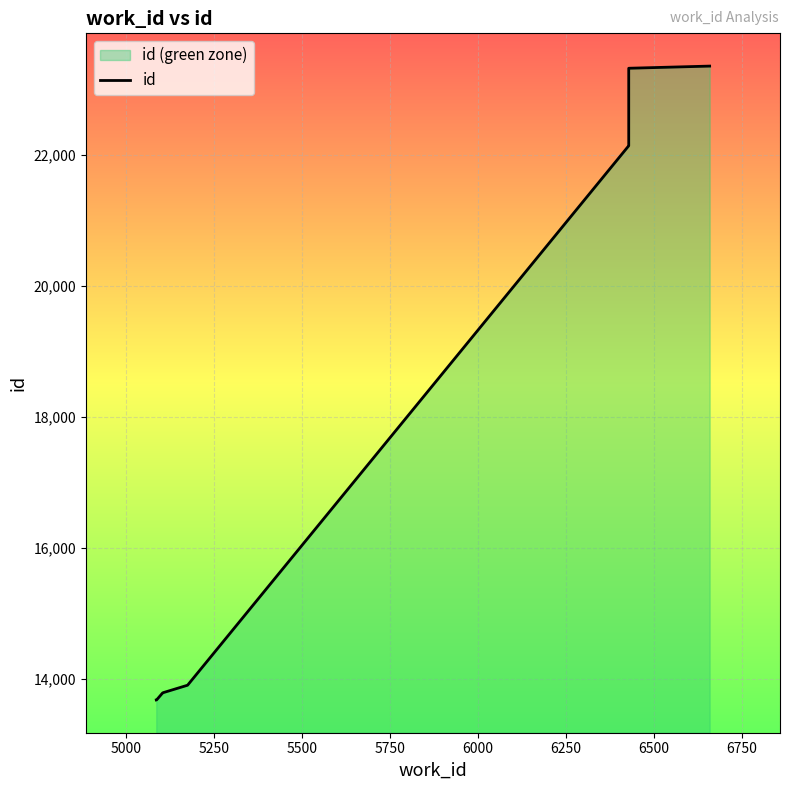

How many lines are shown in the chart?

1